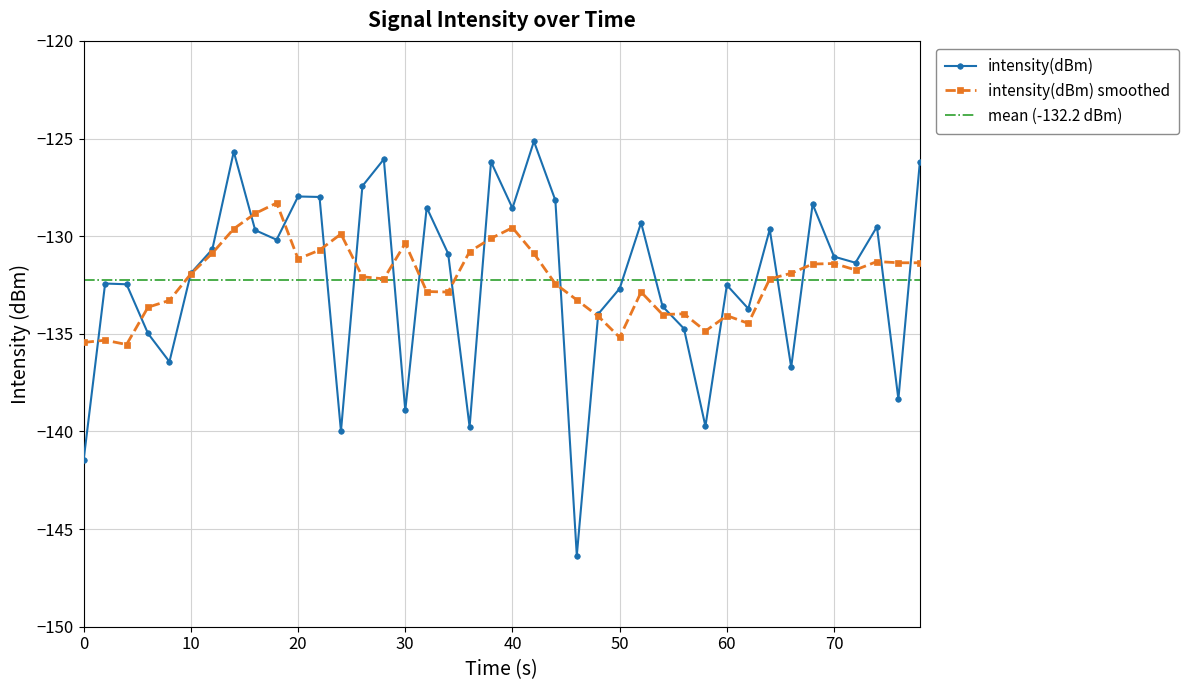

In intensity(dBm), how many points are higher than both neighbors (excluding endpoints)?

12